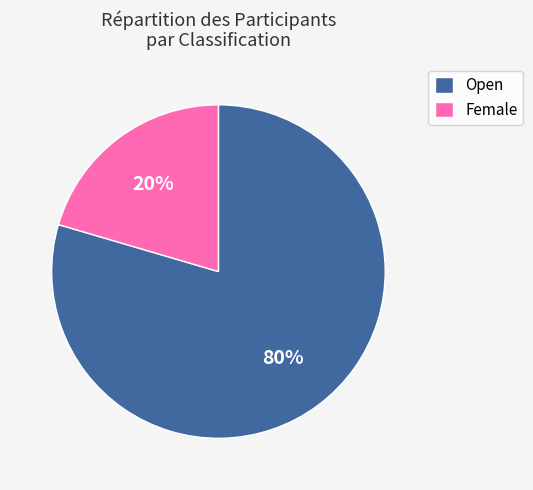

Is it true that Open is 66% of the pie?

False